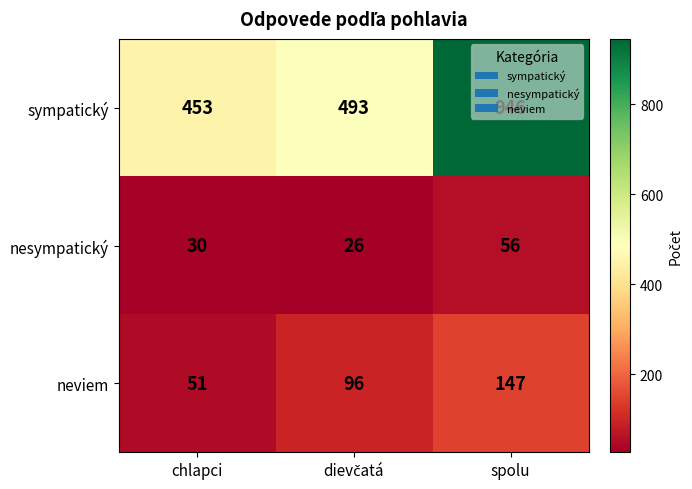

At which category is the sum across all series the highest?

spolu